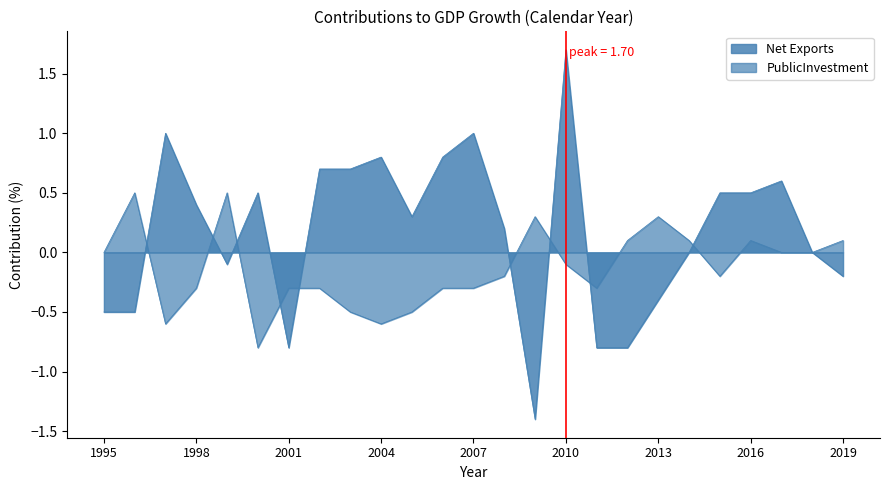

Where is PublicInvestment nearest to the value 0?

1995